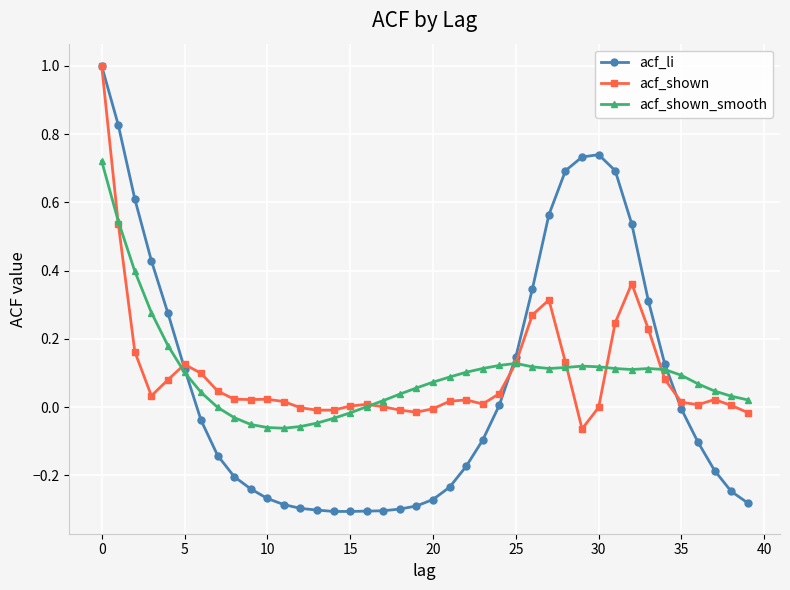

What is the maximum value for acf_shown?

1.0